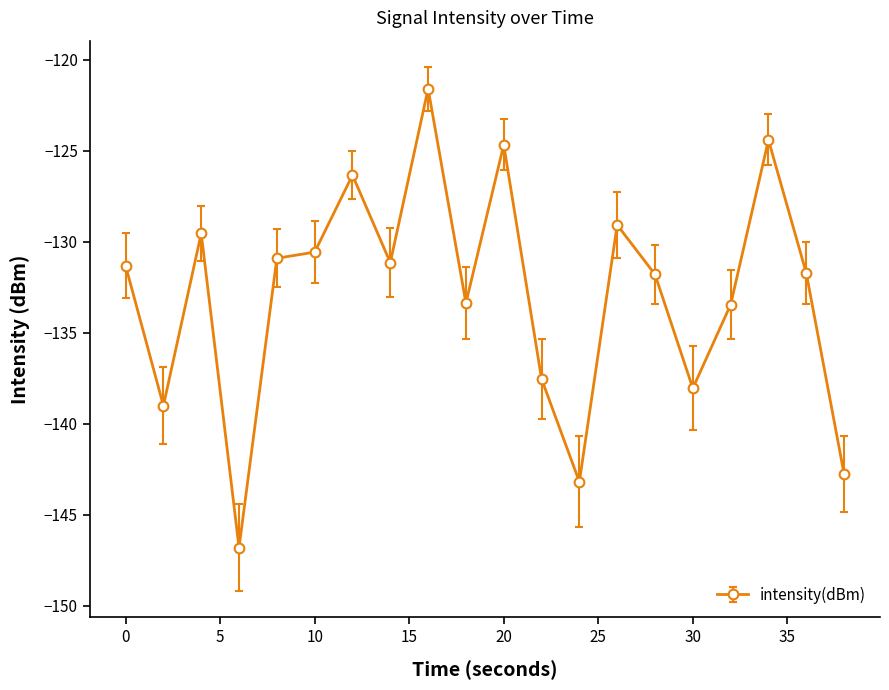

What is the difference between the second highest and second lowest values?

18.8